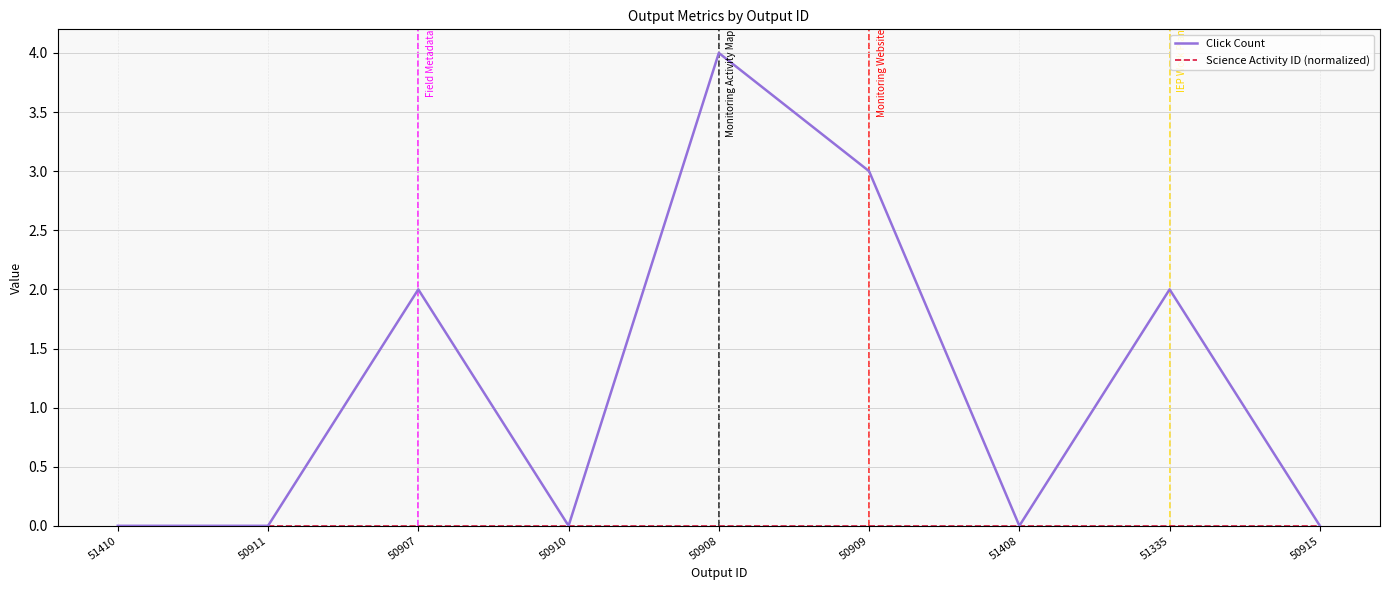

At which category does the chart reach its peak across all series?

50908